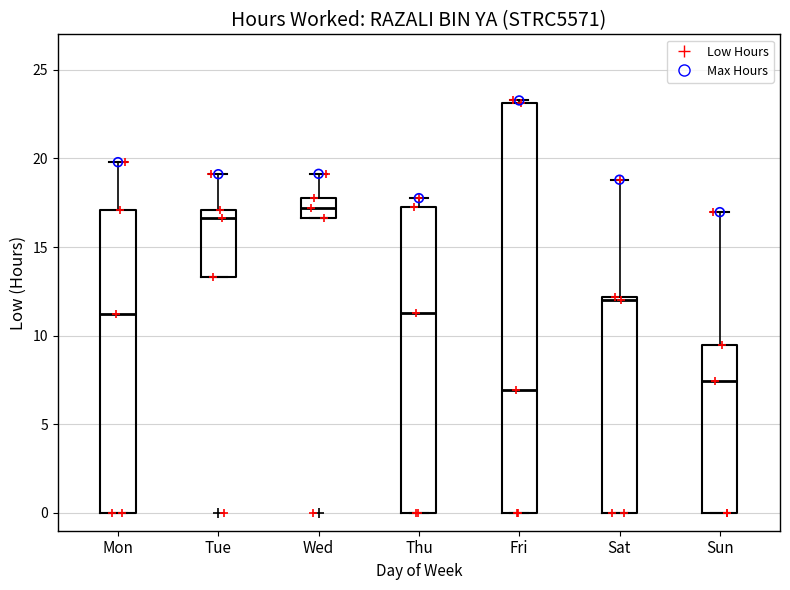

Which box's median line is the lowest?

Fri